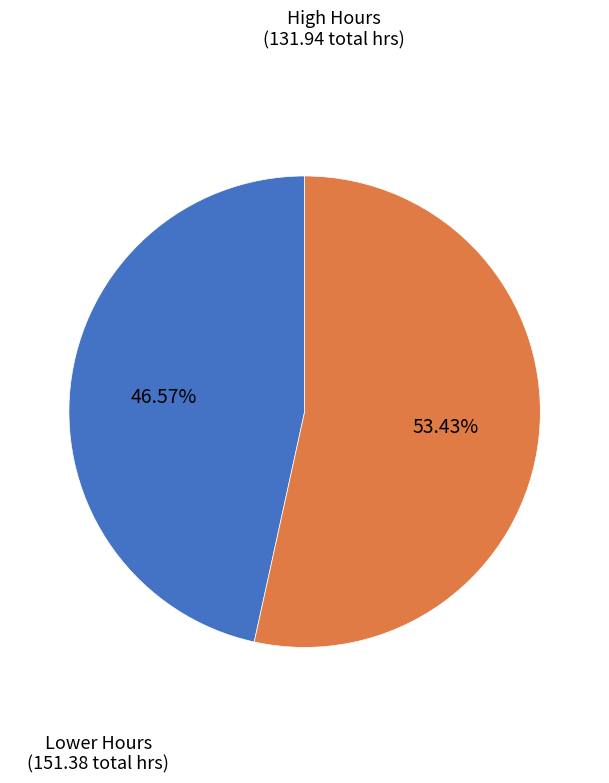

Is there a majority slice in this chart?

Yes